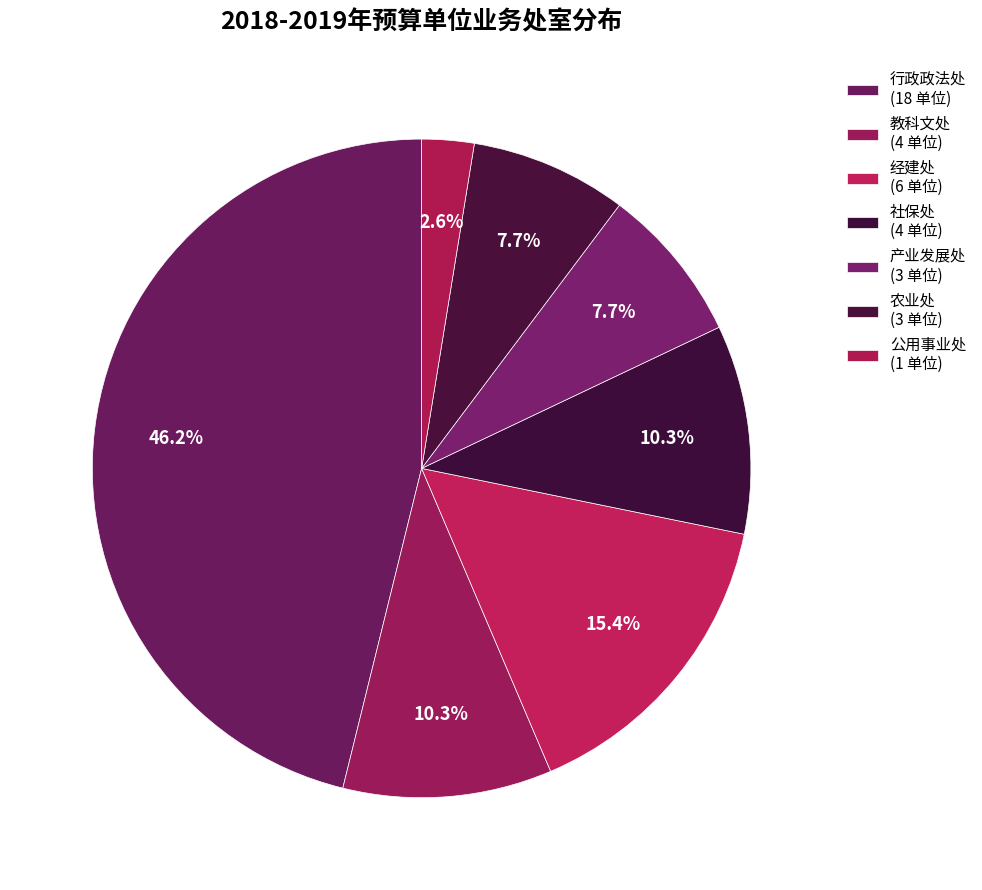

Is there any slice that represents more than half of the pie?

No